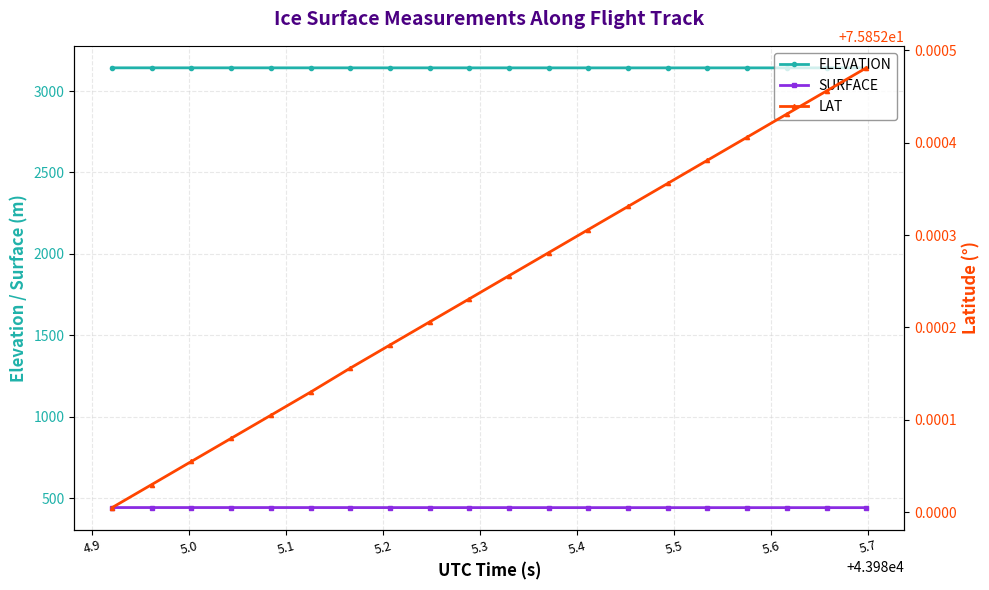

What is the value of the SURFACE point at the 13th from the left?

442.1